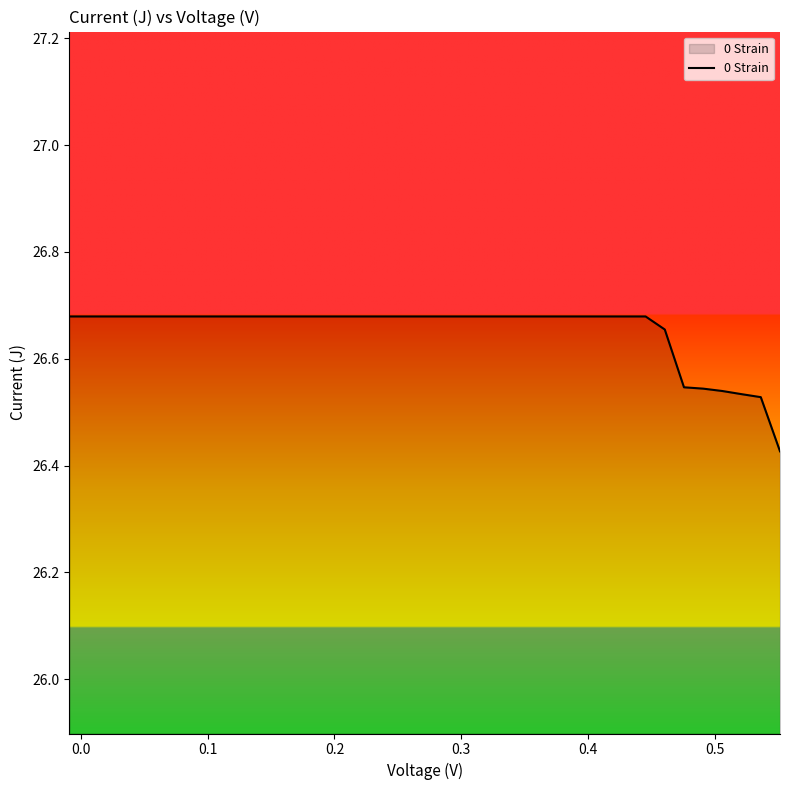

Is this an area chart (filled region under the line)?

Yes